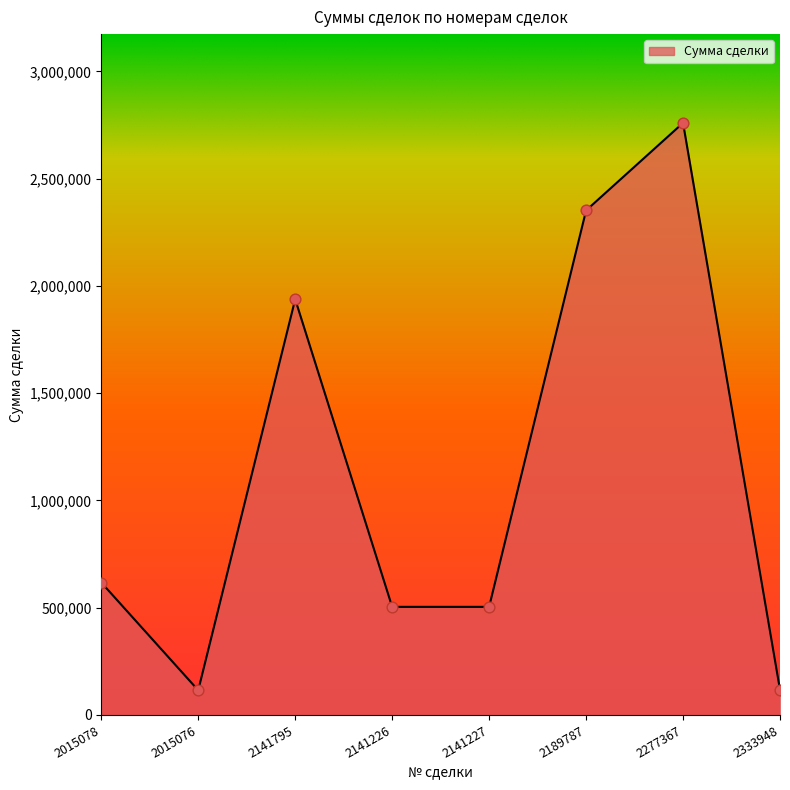

Approximately how many times larger is the value at 2141226 compared to 2141795?

0.3